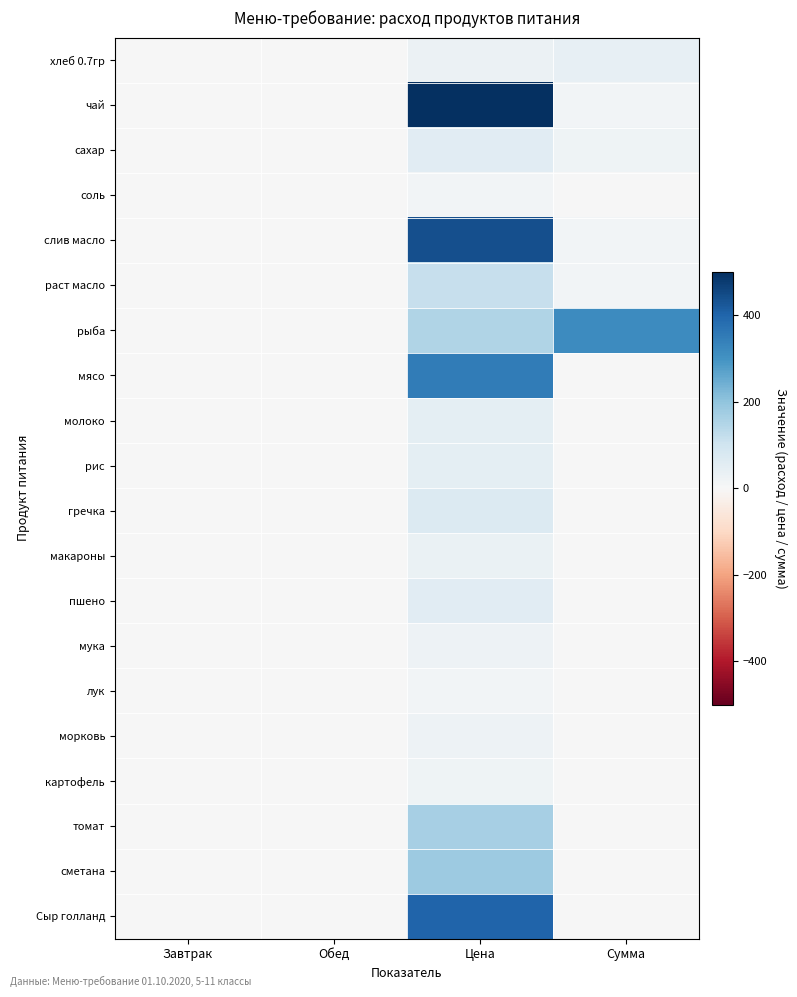

Rank the series by their maximum value, from lowest to highest.

соль, лук, картофель, мука, морковь, макароны, хлеб 0.7гр, молоко, рис, сахар, пшено, гречка, раст масло, томат, сметана, рыба, мясо, Сыр голланд, слив масло, чай